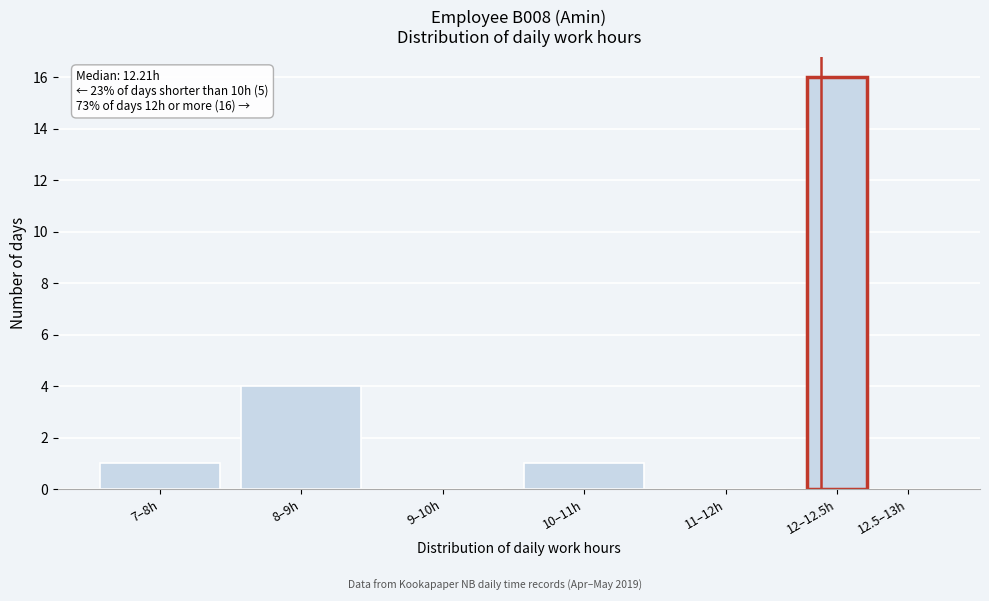

Reading left to right, transcribe all the data shown in this chart.

7–8h=1	8–9h=4	9–10h=0	10–11h=1	11–12h=0	12–12.5h=16	12.5–13h=0